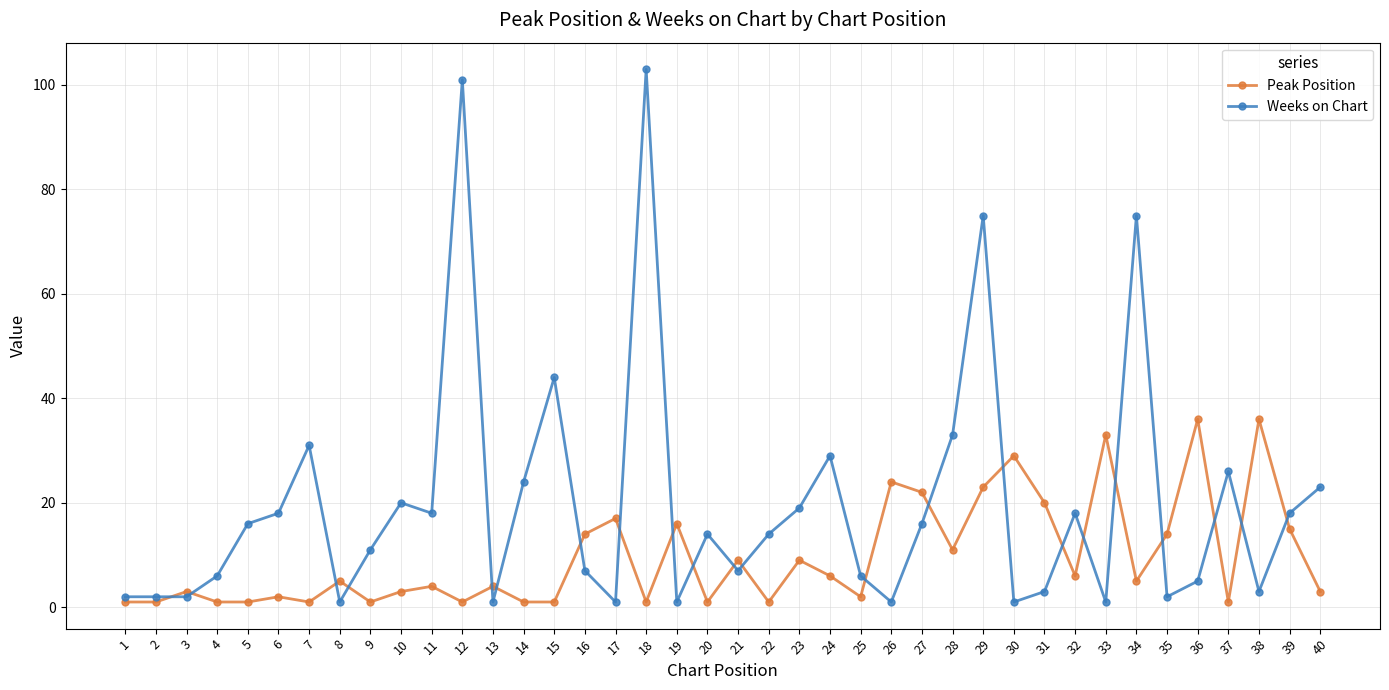

What is the sum of all Peak Position values?

384